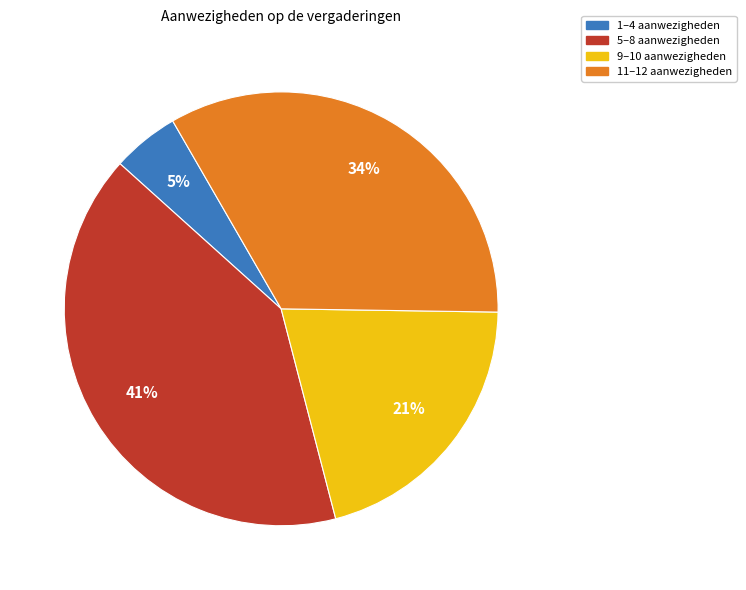

Is there any slice that represents more than half of the pie?

No